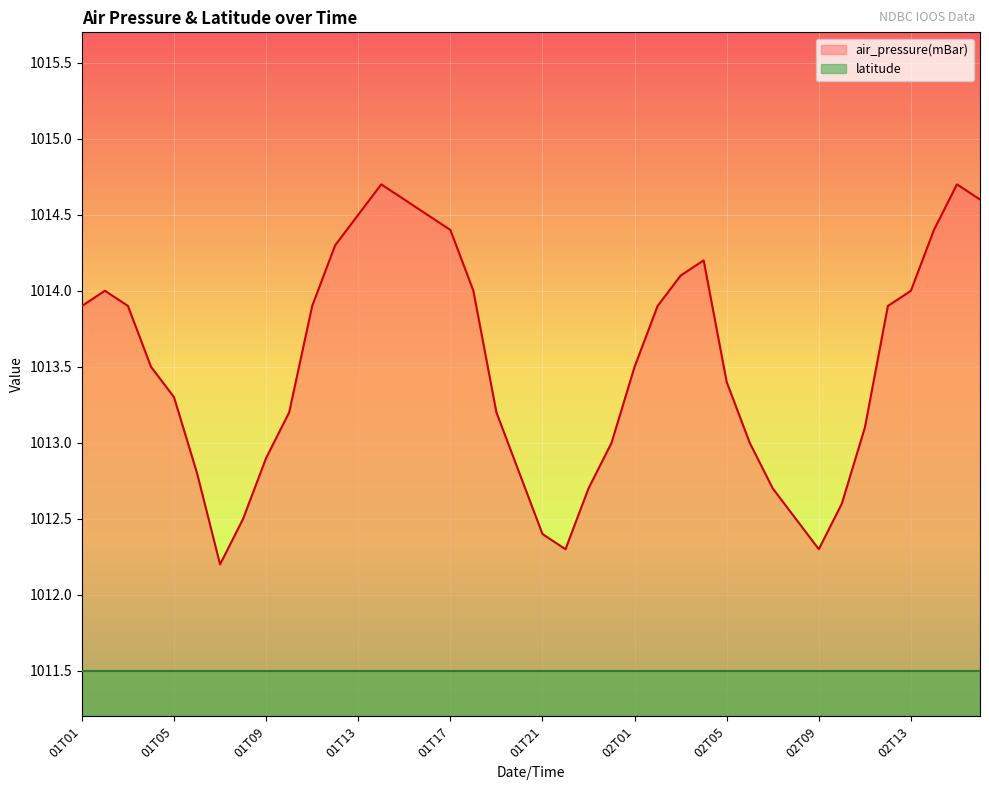

What position from the right is 02T14?

3